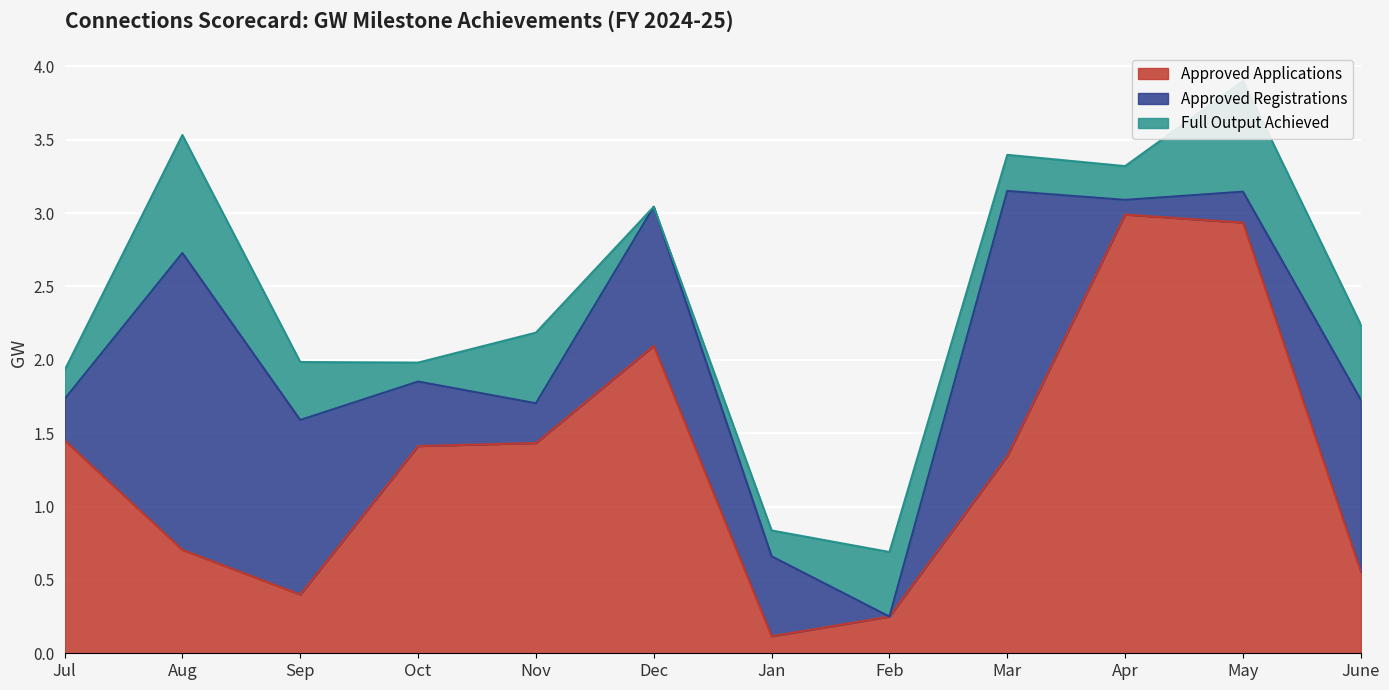

What is the average value of the Approved Registrations series?

0.7